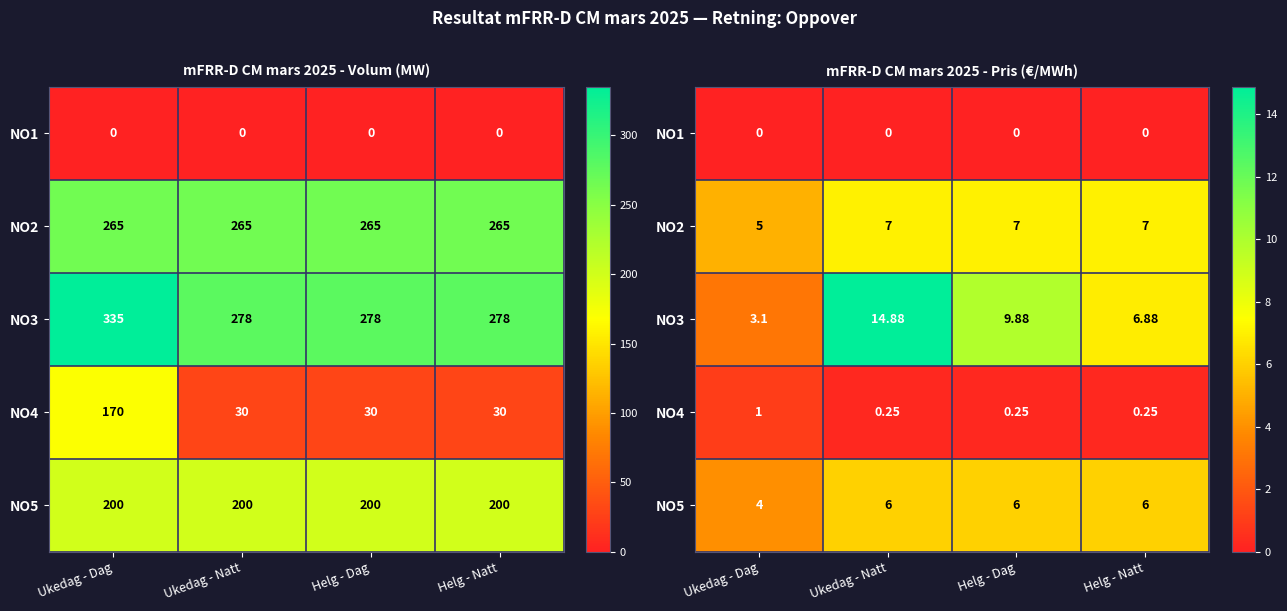

What is the total value across all series at Ukedag - Natt?

28.1